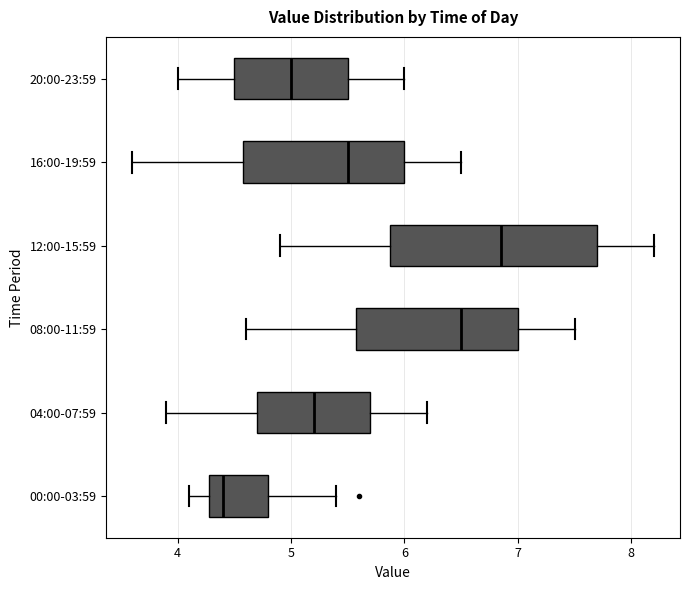

Reading bottom to top, read every box against the x-axis: the position of its median line, the range the box covers, and the ends of its whiskers. The values are not printed on the chart, so give them approximately, as read against the axis.

00:00-03:59: median 4.4, box 4.3 to 4.8, whiskers 4.1 to 5.4
04:00-07:59: median 5.2, box 4.7 to 5.7, whiskers 3.9 to 6.2
08:00-11:59: median 6.5, box 5.6 to 7.0, whiskers 4.6 to 7.5
12:00-15:59: median 6.9, box 5.9 to 7.7, whiskers 4.9 to 8.2
16:00-19:59: median 5.5, box 4.6 to 6.0, whiskers 3.6 to 6.5
20:00-23:59: median 5.0, box 4.5 to 5.5, whiskers 4.0 to 6.0